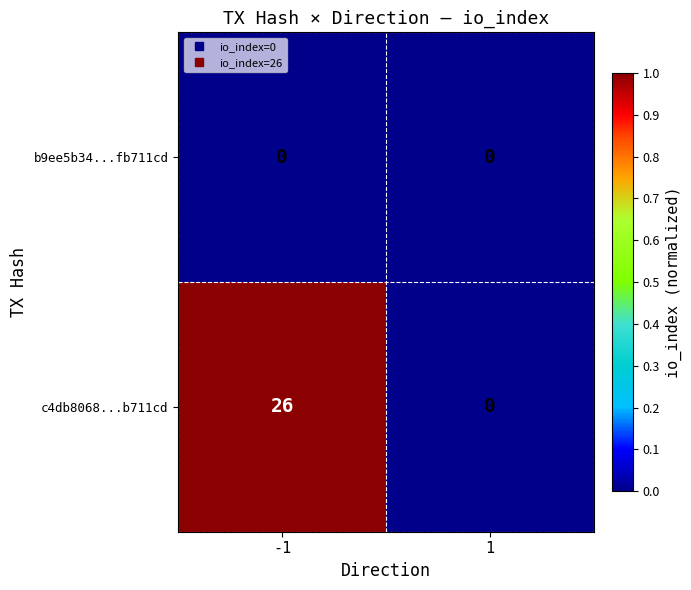

What value does the c4db8068...b711cd series have at -1?

26